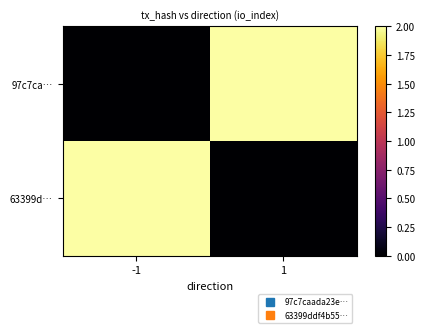

Which series has the largest total across all categories?

97c7ca…